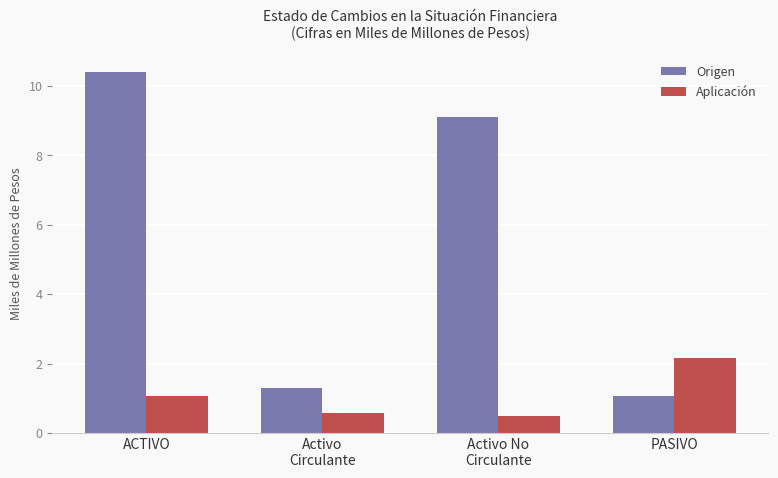

What value does the Origen series have at PASIVO?

1.1